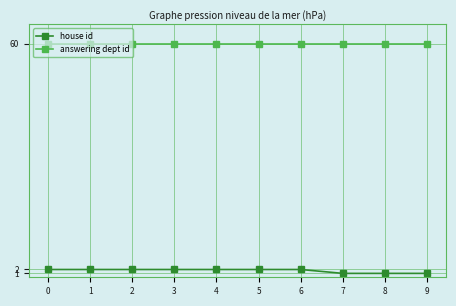

What is the sum of all house id values?

17